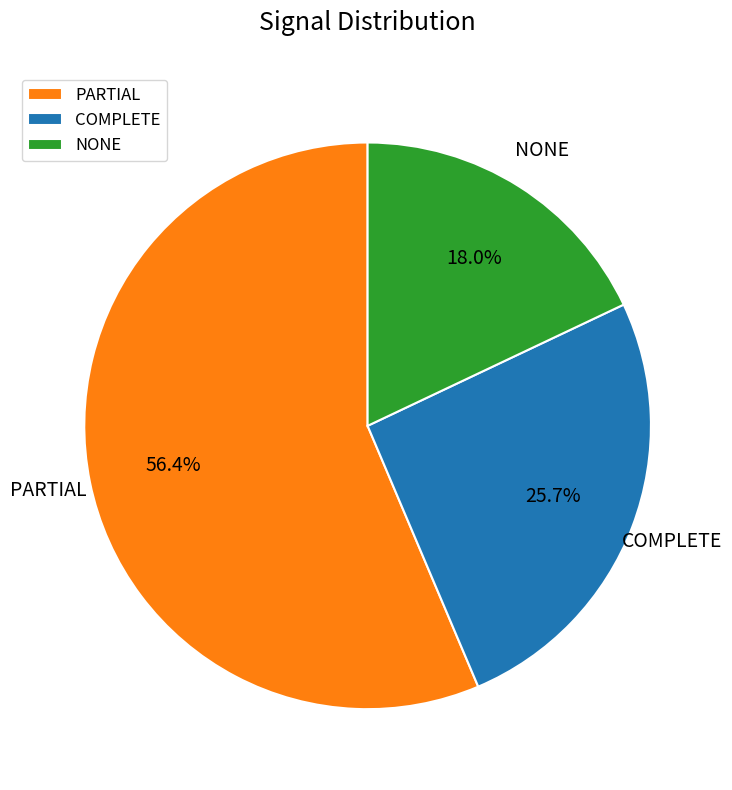

Which has a higher value, COMPLETE or PARTIAL?

PARTIAL